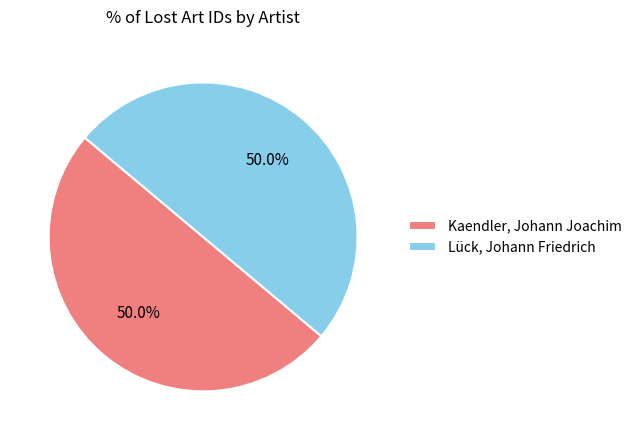

What is the ratio of the value at Lück, Johann Friedrich to the value at Kaendler, Johann Joachim?

1.0